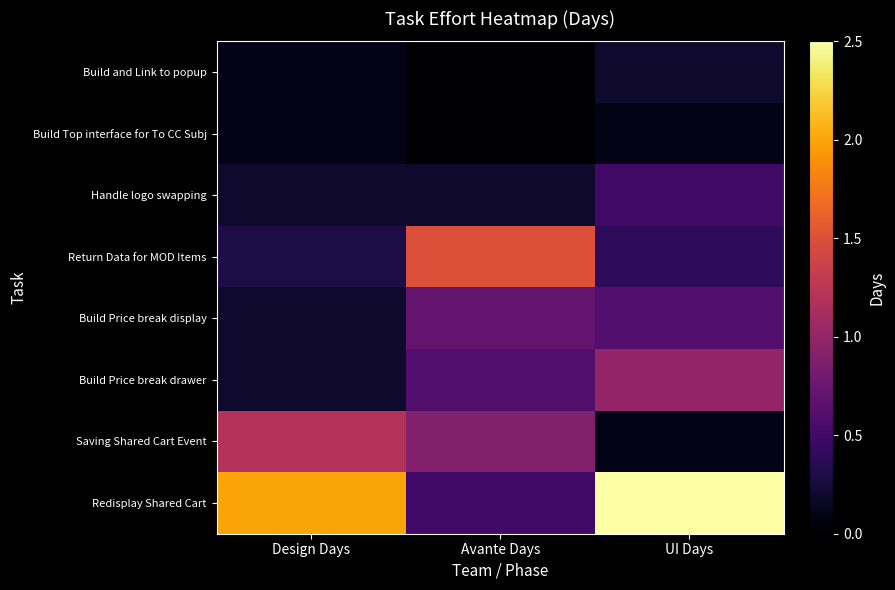

Reading left to right, extract all data points from this chart.

Build and Link to popup: Design Days=0.1	Avante Days=0.0	UI Days=0.2
Build Top interface for To CC Subj: Design Days=0.1	Avante Days=0.0	UI Days=0.1
Handle logo swapping: Design Days=0.2	Avante Days=0.2	UI Days=0.5
Return Data for MOD Items: Design Days=0.3	Avante Days=1.5	UI Days=0.4
Build Price break display: Design Days=0.2	Avante Days=0.7	UI Days=0.6
Build Price break drawer: Design Days=0.2	Avante Days=0.6	UI Days=1.0
Saving Shared Cart Event: Design Days=1.2	Avante Days=0.9	UI Days=0.1
Redisplay Shared Cart: Design Days=2.0	Avante Days=0.5	UI Days=2.5